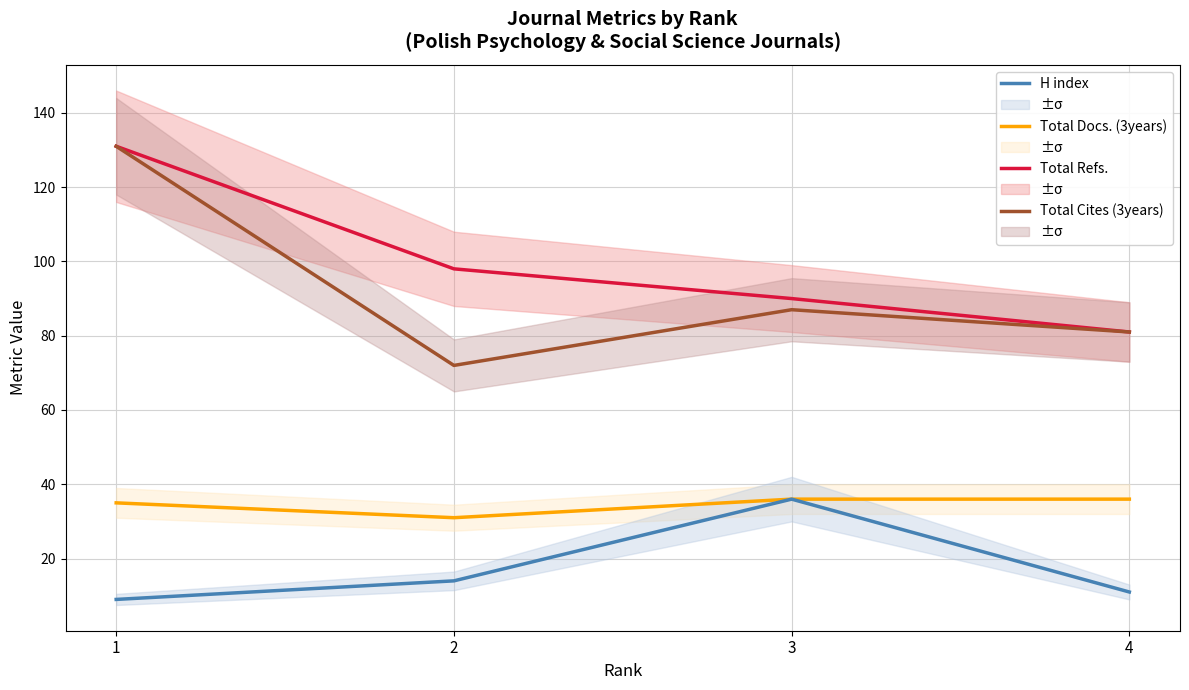

Does the chart display data point markers on the line(s)?

No